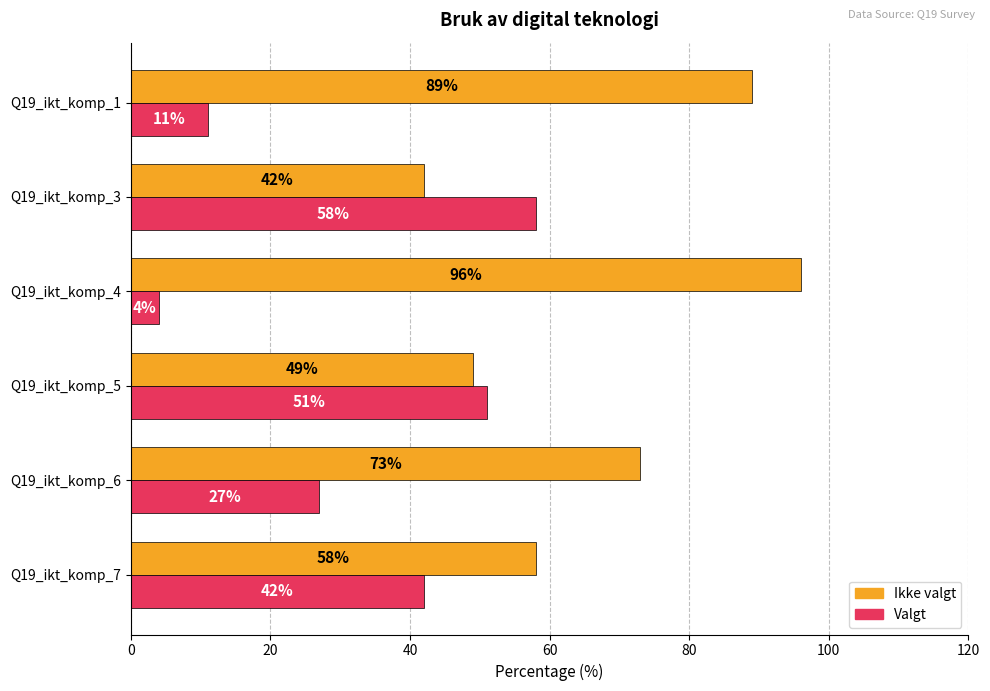

The value of Ikke valgt at Q19_ikt_komp_3 is 42. True or false?

True